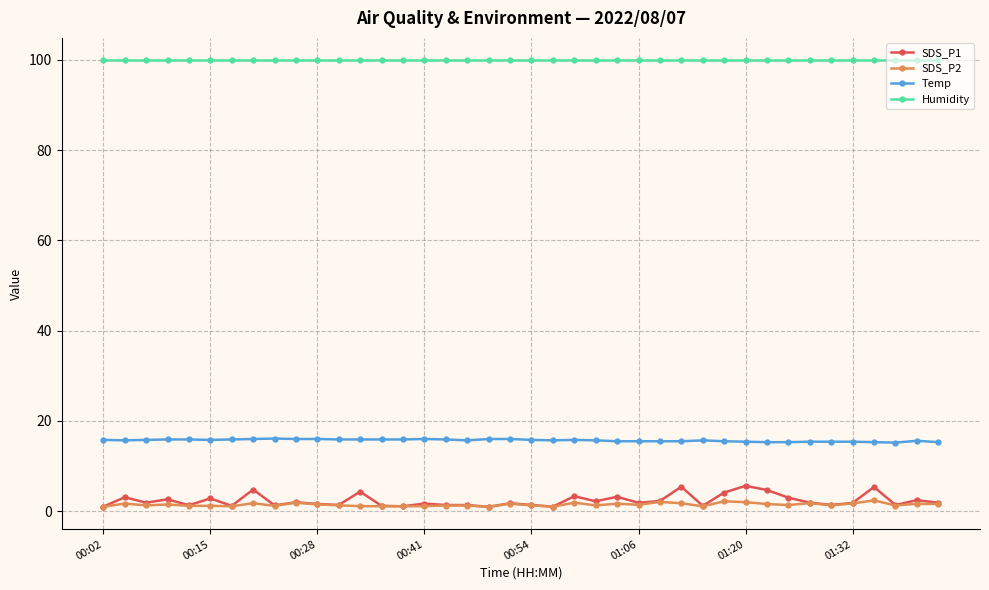

True or false: SDS_P2 has more than 1 points higher than both neighbors.

True